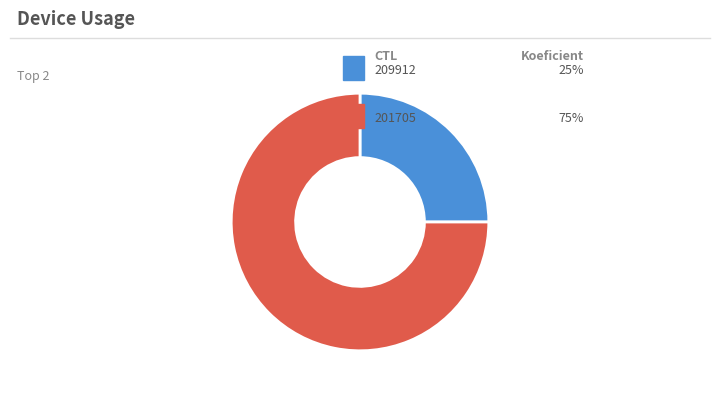

Does any single category account for the majority?

Yes